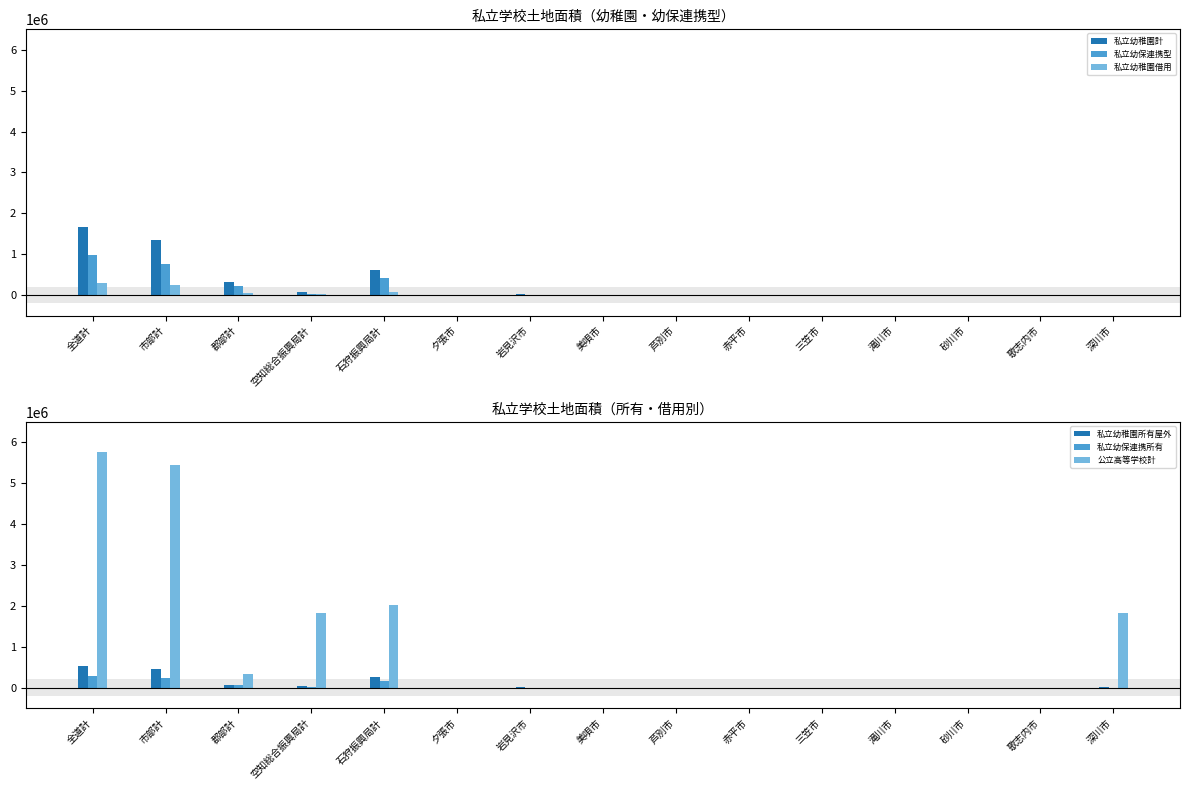

Are the bars horizontal?

No